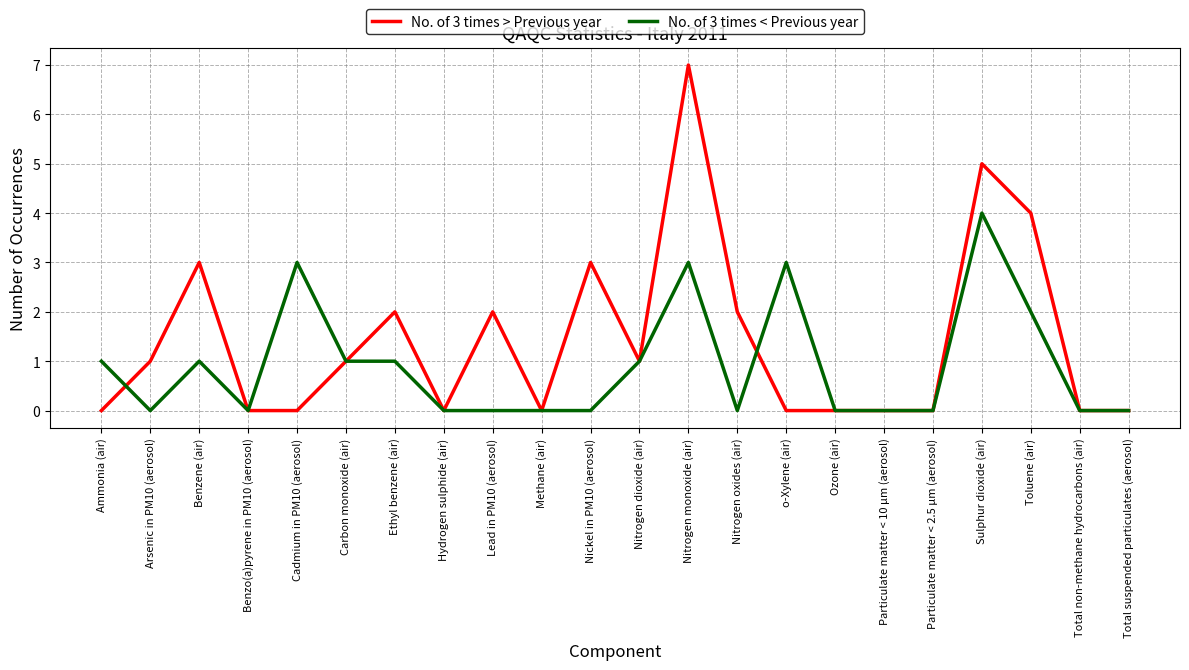

At which category does No. of 3 times > Previous year reach its first local peak?

Benzene (air)